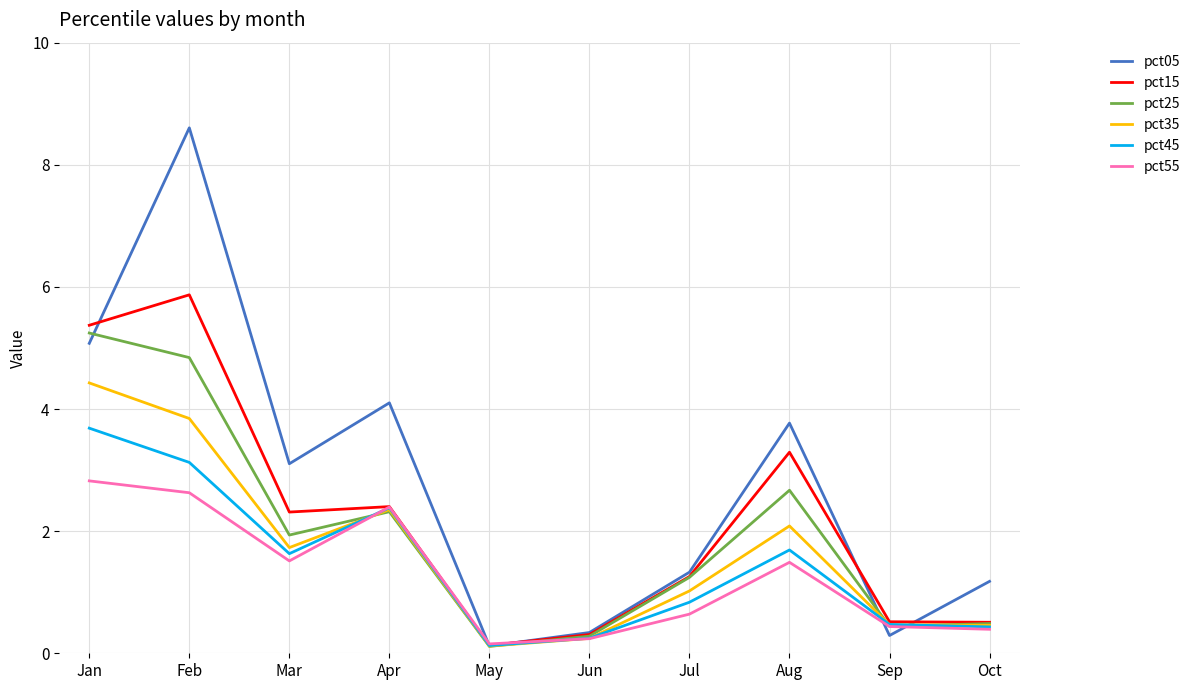

Rank the series at Mar from lowest to highest value.

pct55, pct45, pct35, pct25, pct15, pct05